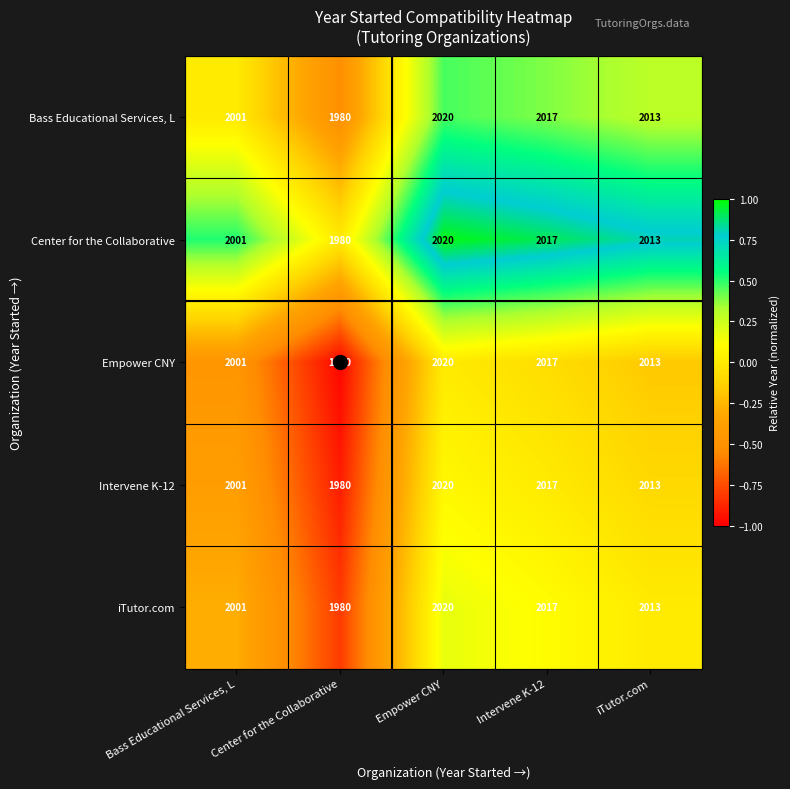

Where is Center for the Collaborative nearest to the value 2000?

Bass Educational Services, L